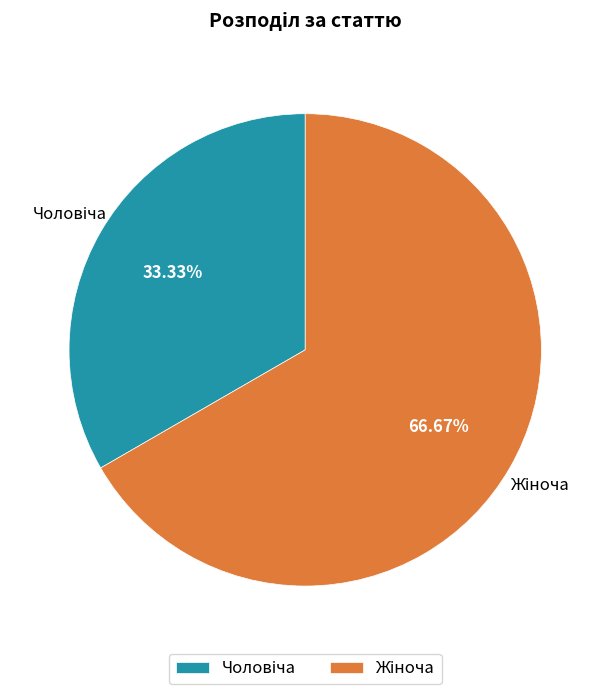

What percentage is the Чоловіча slice, to the nearest percent?

33%